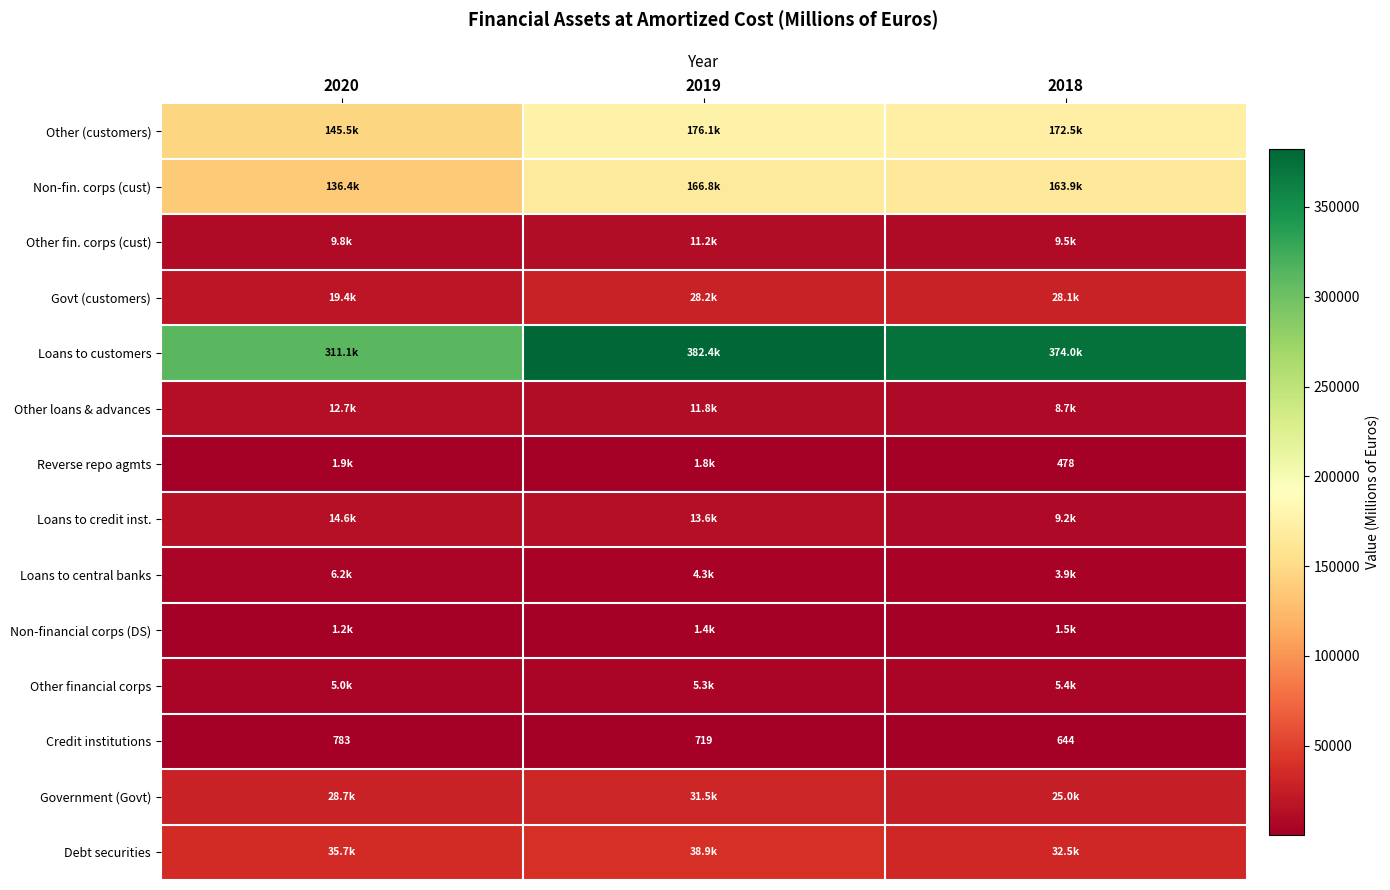

The value of Credit institutions at 2018 is 902. True or false?

False